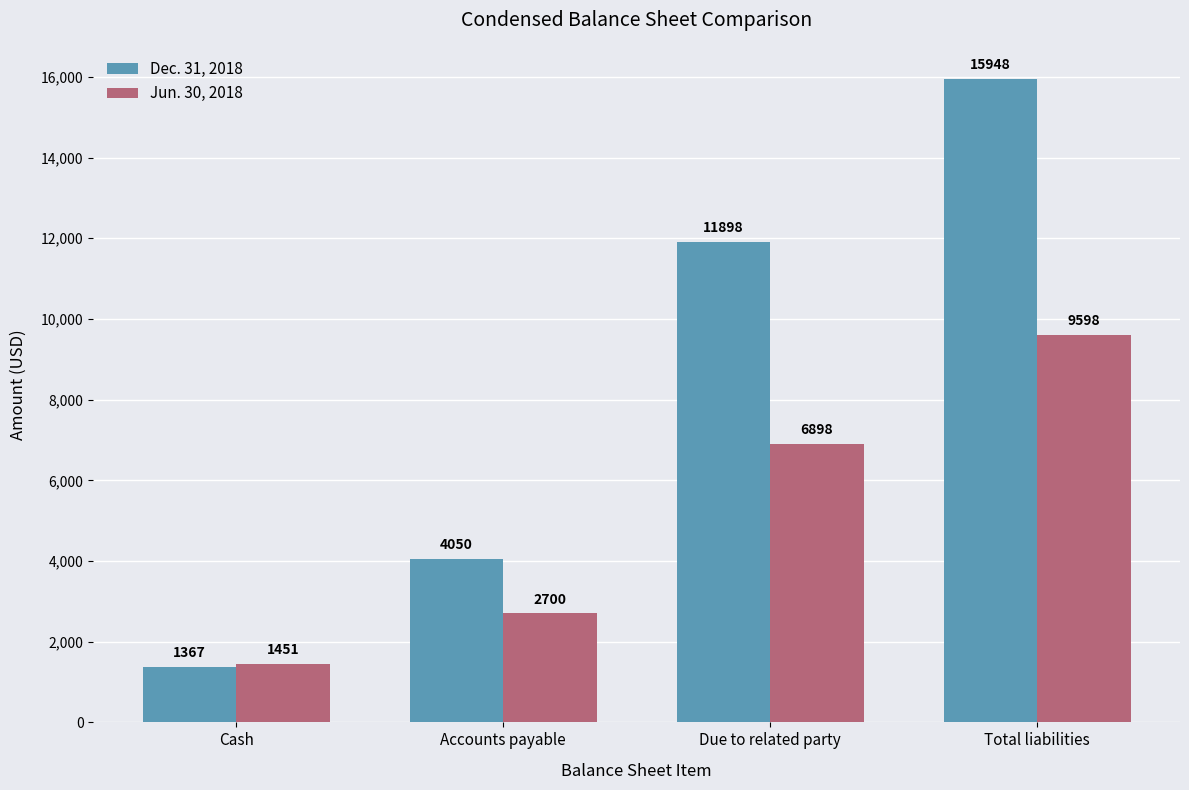

Reading right to left, list all the values displayed in this chart.

Dec. 31, 2018: 15948	11898	4050	1367
Jun. 30, 2018: 9598	6898	2700	1451